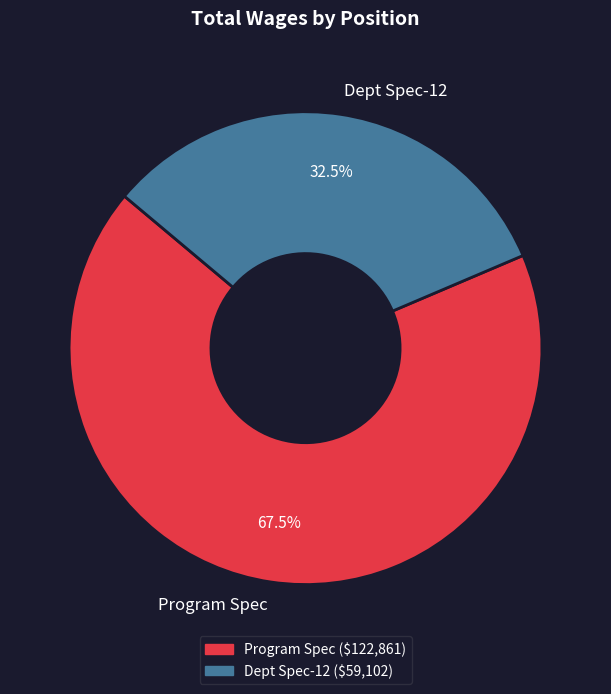

Which category has the biggest portion of the pie?

Program Spec